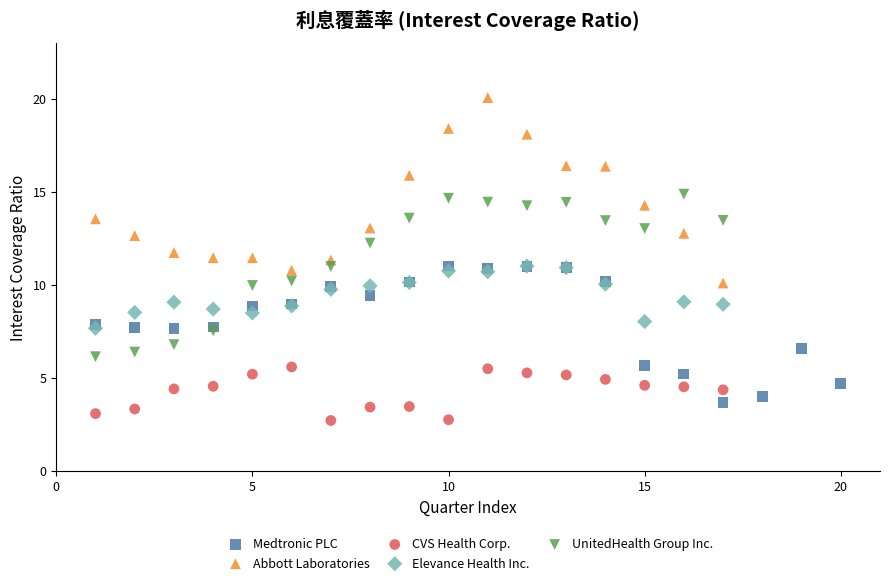

Which series has the widest spread of Y values?

Abbott Laboratories